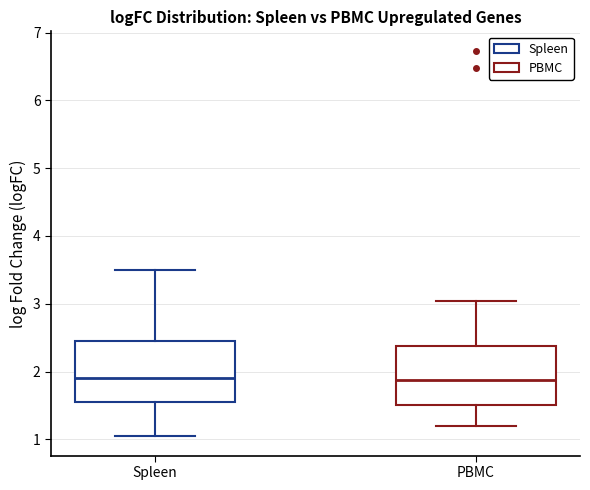

Reading left to right, read every box against the y-axis: the position of its median line, the range the box covers, and the ends of its whiskers. The values are not printed on the chart, so give them approximately, as read against the axis.

Spleen: median 1.9, box 1.6 to 2.5, whiskers 1.0 to 3.5
PBMC: median 1.9, box 1.5 to 2.4, whiskers 1.2 to 3.0